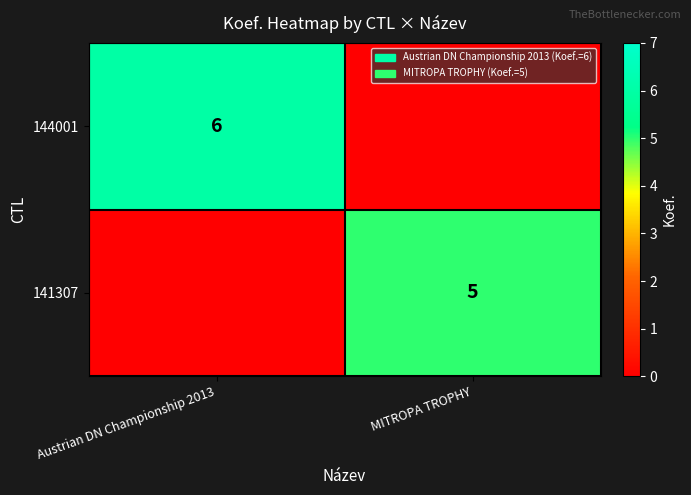

At how many categories does at least one series exceed 3?

2